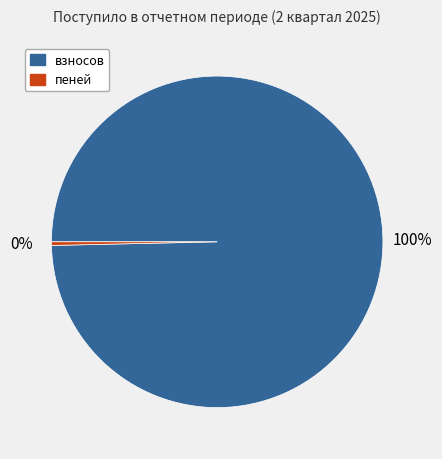

Do взносов and пеней together represent more than half of the pie?

Yes